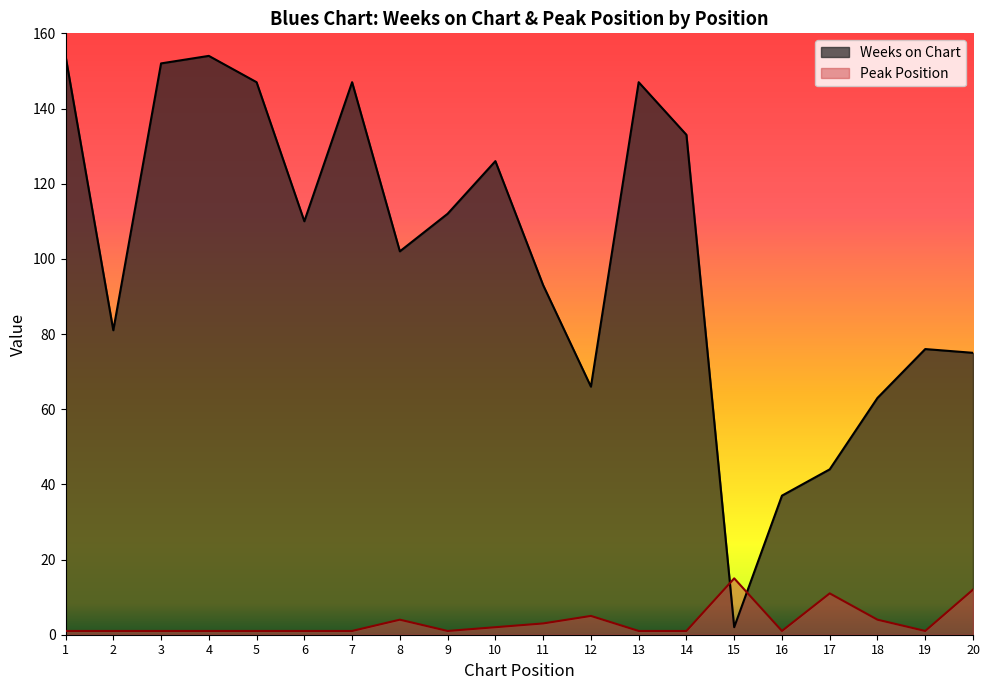

What is the minimum value for Weeks on Chart?

2